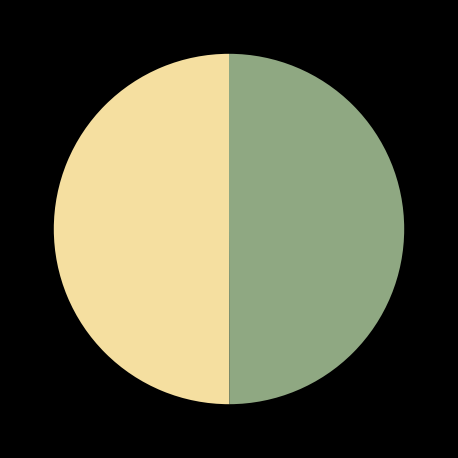

How many slices are in this pie chart?

2